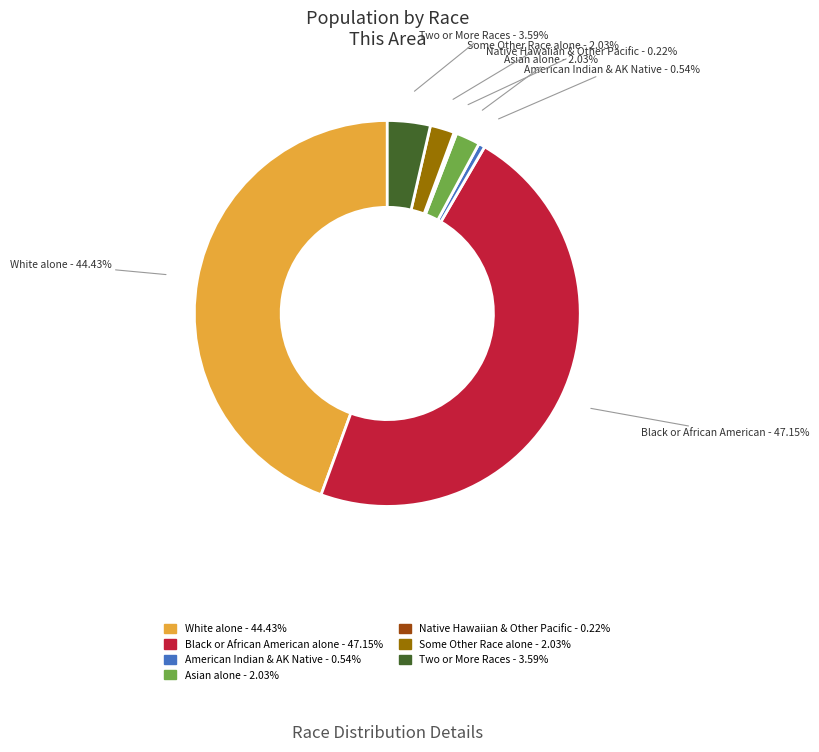

Is there any slice that represents more than half of the pie?

No